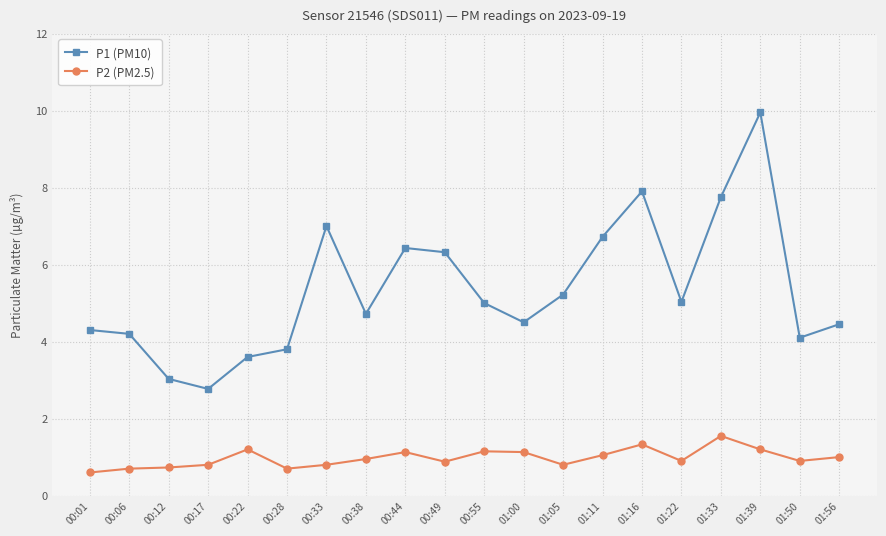

What is the label of the 9th point from the right?

01:00